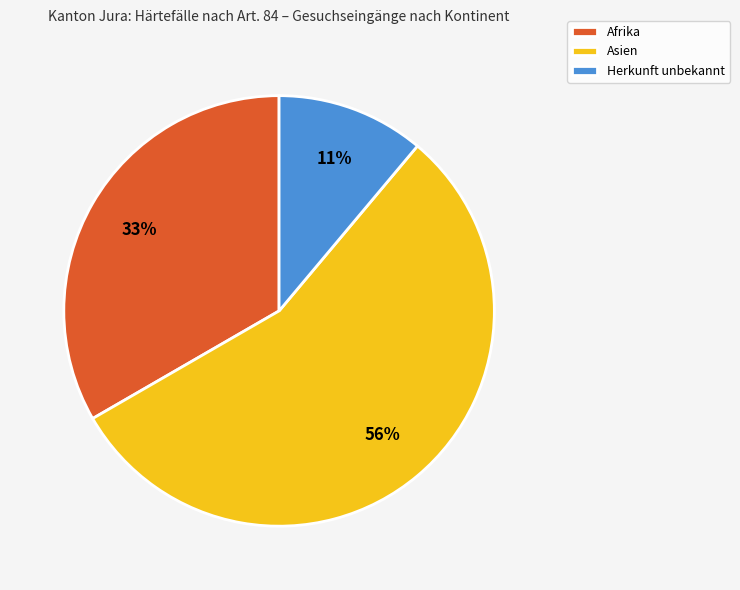

What is the ratio of the value at Asien to the value at Afrika?

1.7